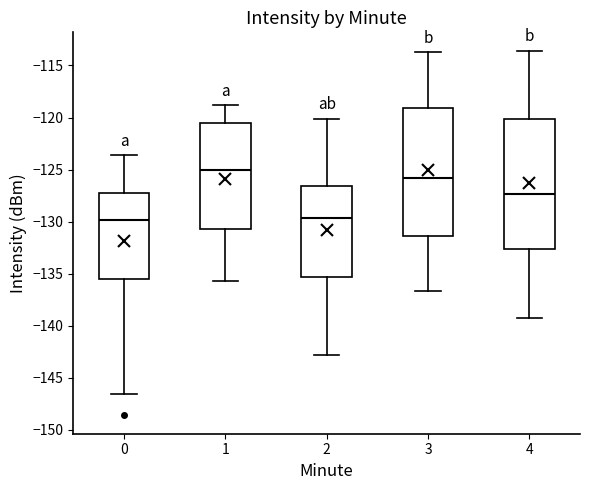

Where does the lower whisker of the box at x = 3 end on the y-axis? The values are not printed on the chart, so give them approximately, as read against the axis.

-136.5